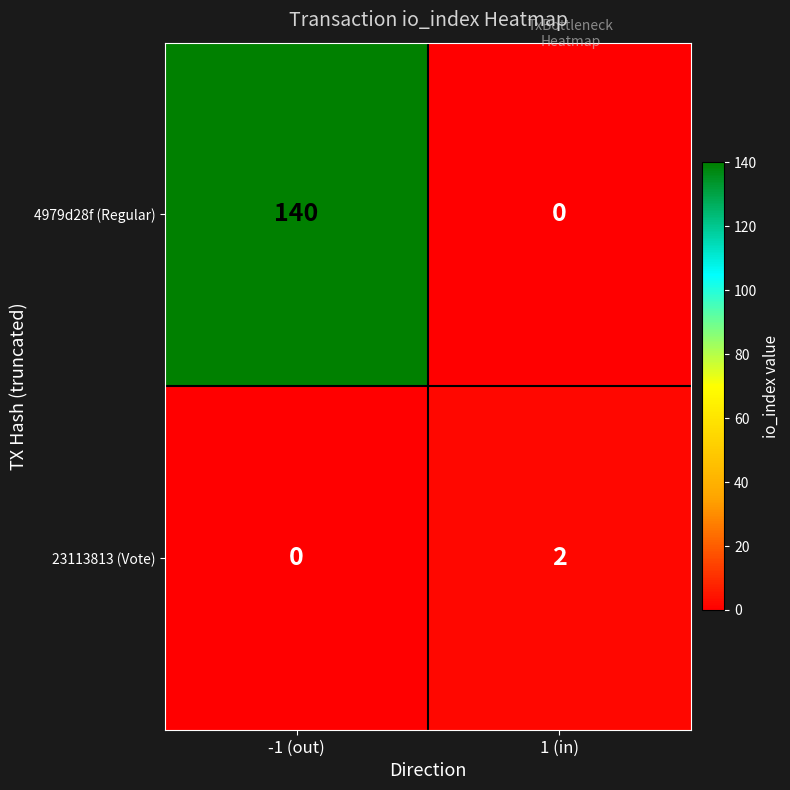

Where is 23113813 (Vote) nearest to the value 1?

-1 (out)